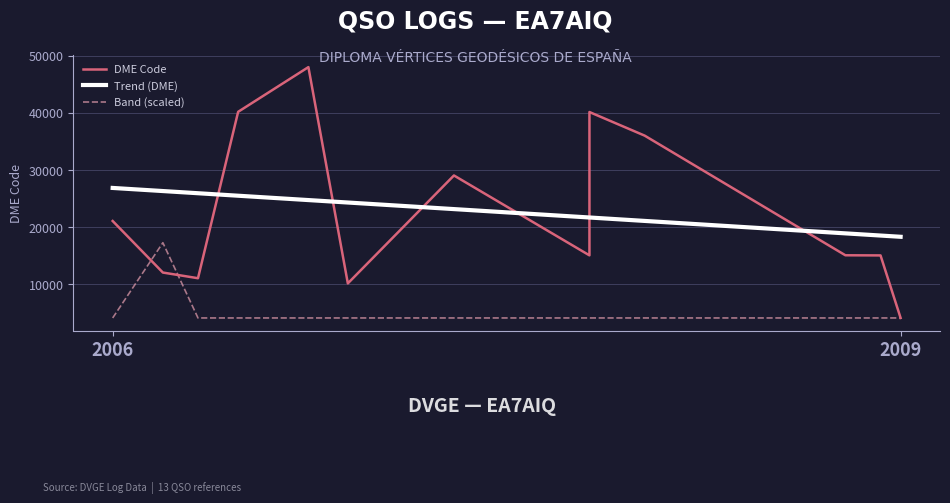

How many times do Band (scaled) and DME Code cross each other?

2